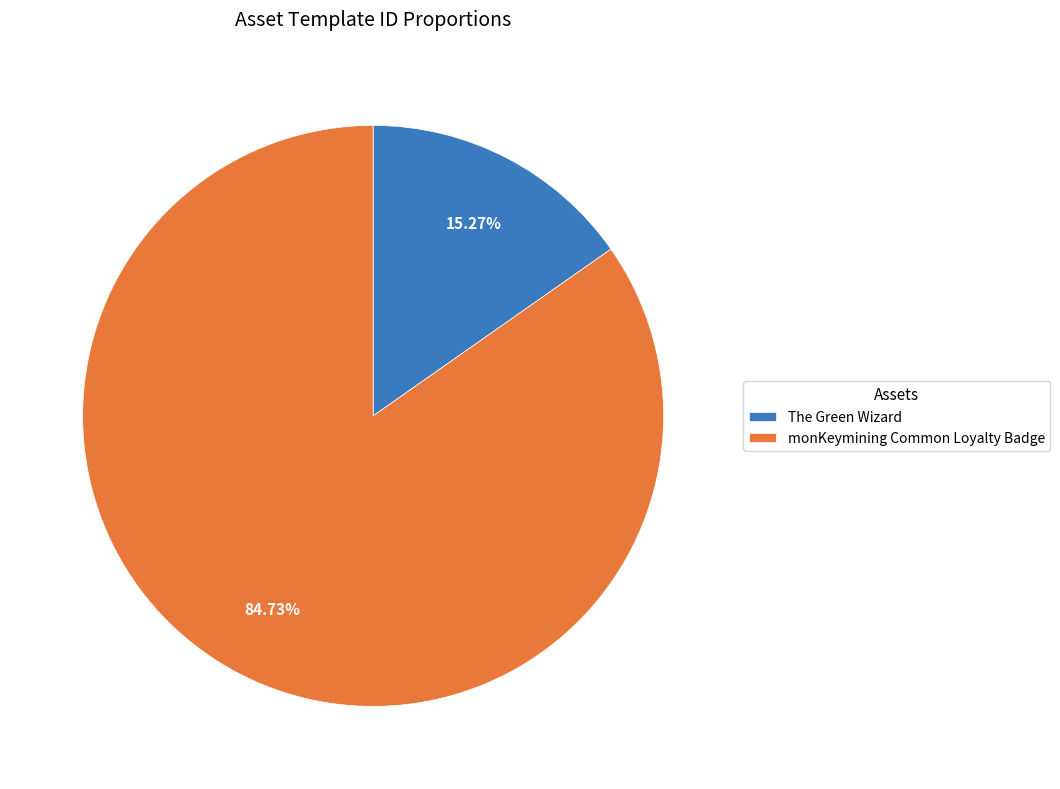

How many segments does this pie chart have?

2